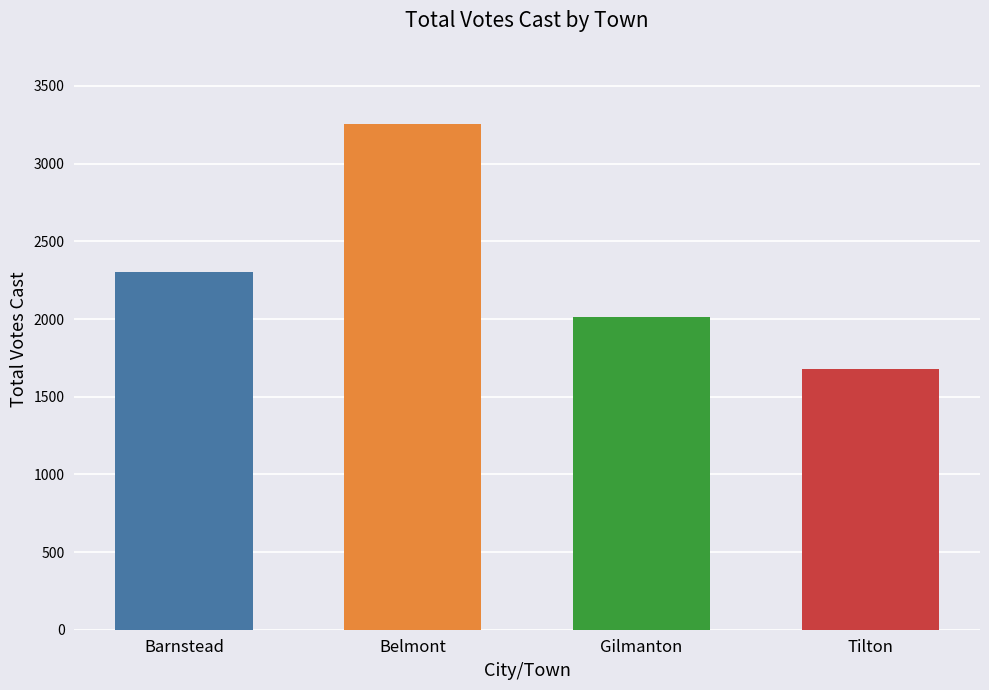

The chart shows a value of 3257 at Belmont. True or false?

True